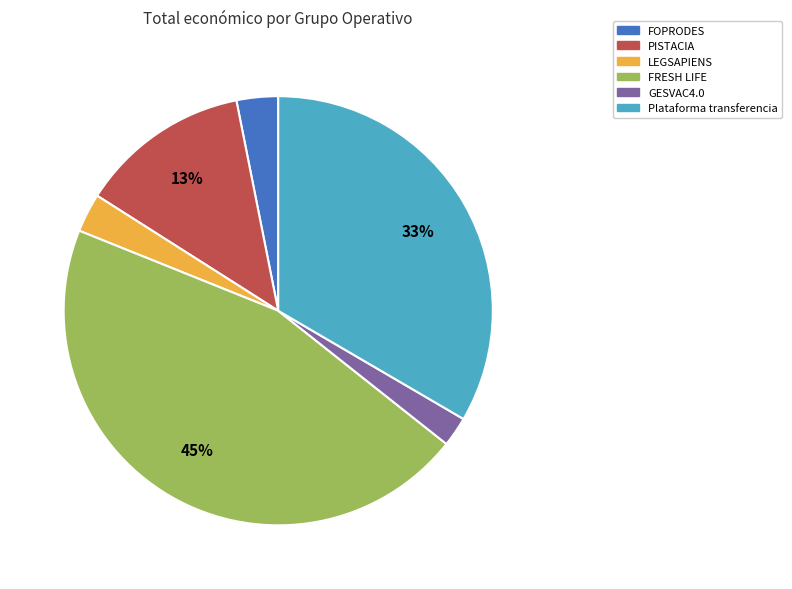

To the nearest percent, what is the difference between the largest and smallest slice percentages?

43%